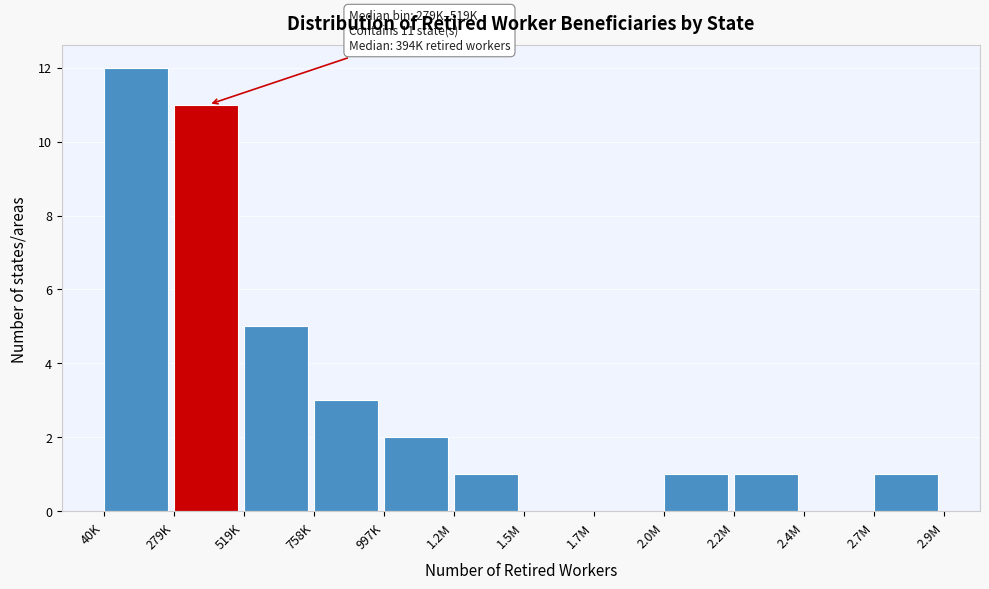

Reading left to right, extract all data points from this chart.

40K=12	279K=11	519K=5	758K=3	997K=2	1.2M=1	1.5M=0	1.7M=0	2.0M=1	2.2M=1	2.4M=0	2.7M=1